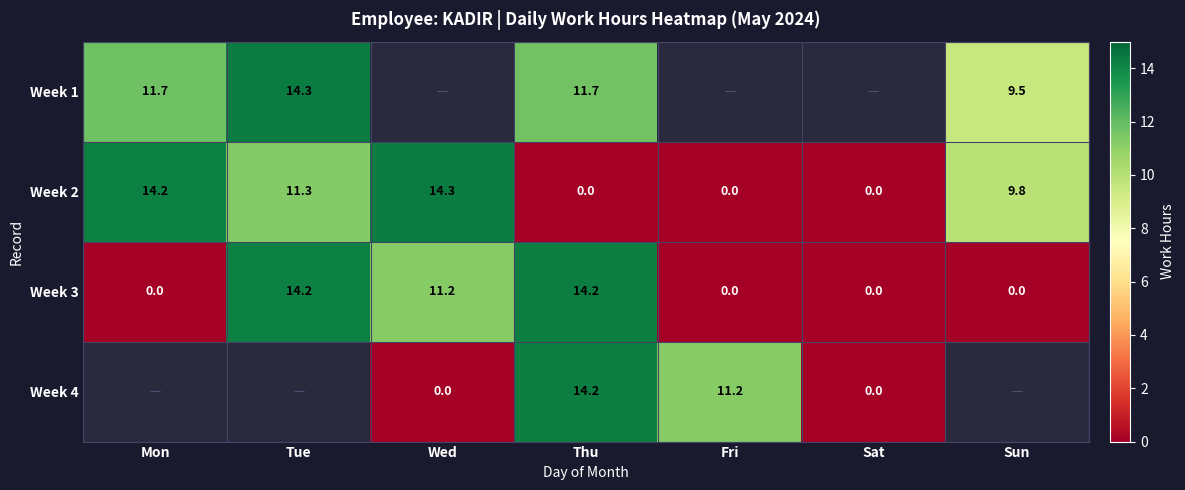

What is the maximum value for Week 3?

14.2